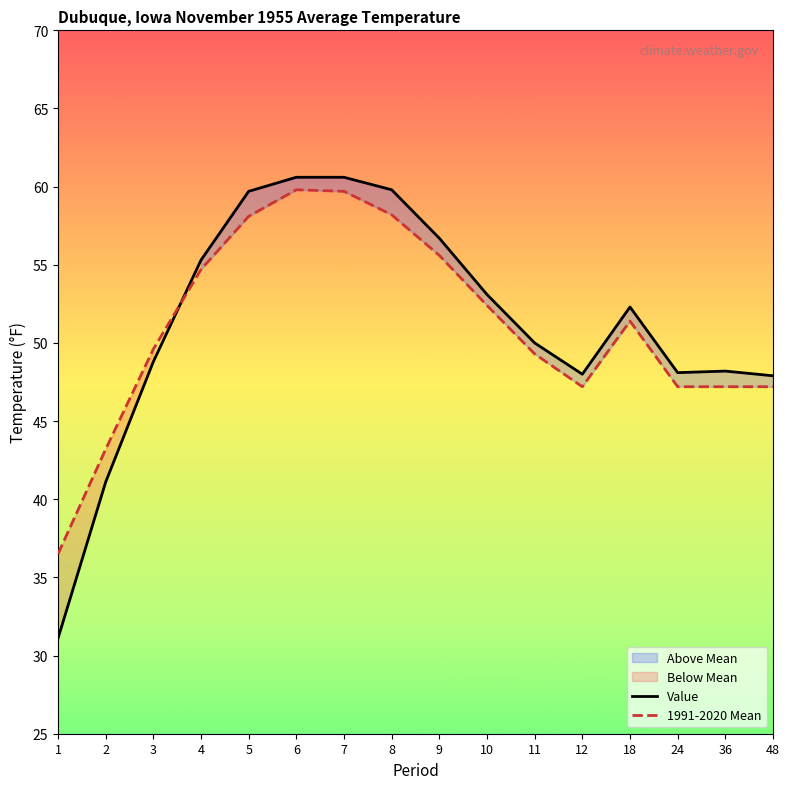

Which series has the widest spread of values?

Value